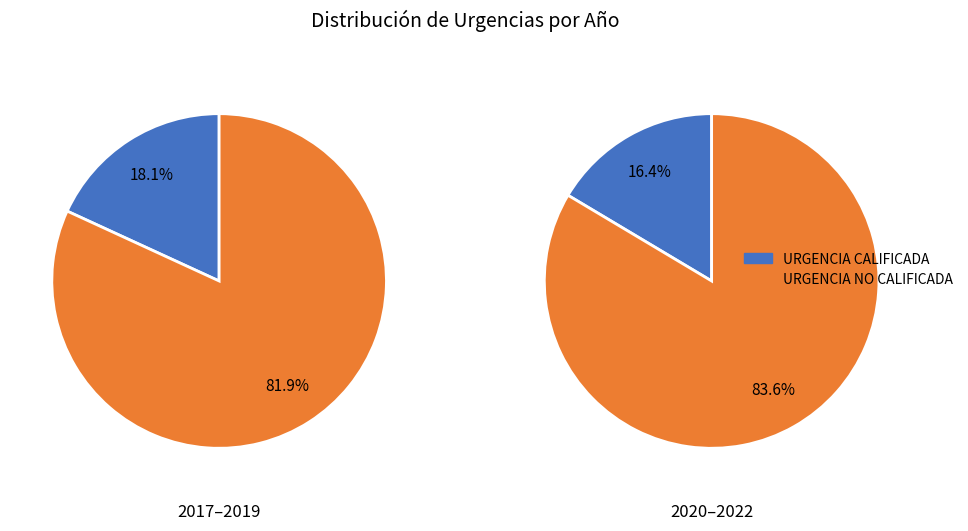

Is it true that 2017 is 37% of the pie?

False